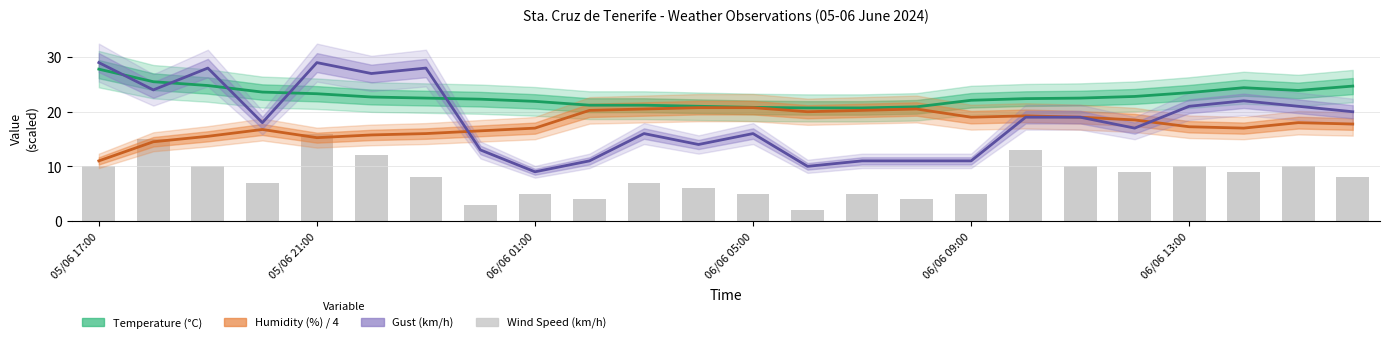

What is the approximate value at 11, to the nearest 10?

10